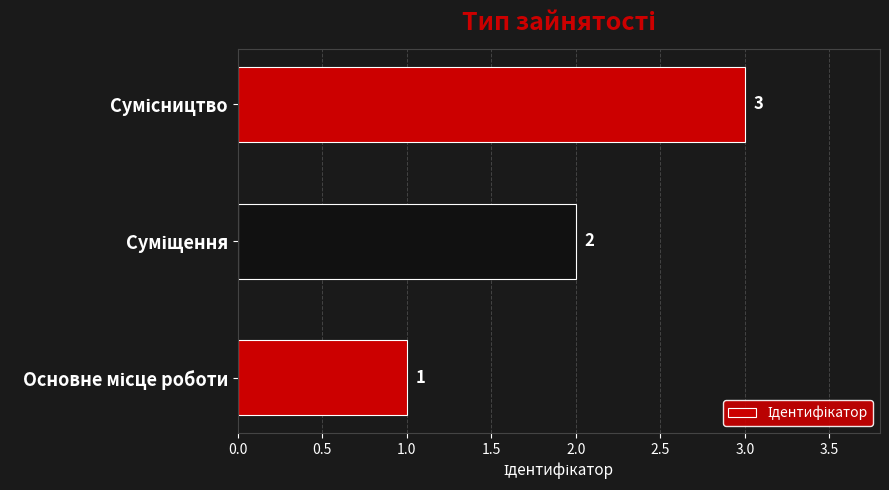

What is the greatest value displayed?

3